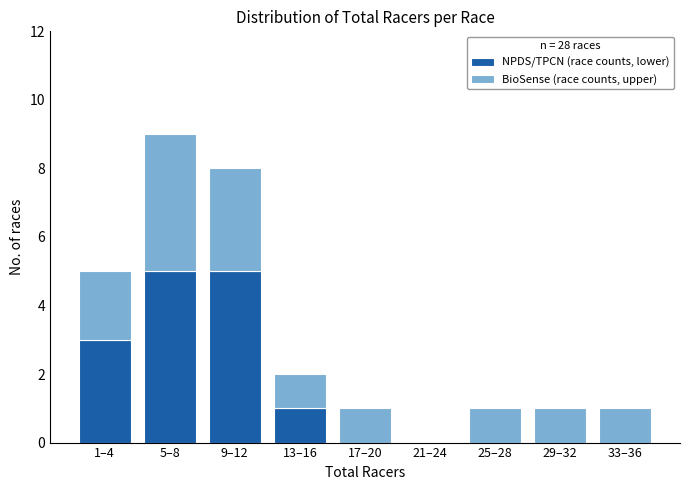

Reading left to right, transcribe the values for NPDS/TPCN (race counts, lower).

1–4=3	5–8=5	9–12=5	13–16=1	17–20=0	21–24=0	25–28=0	29–32=0	33–36=0